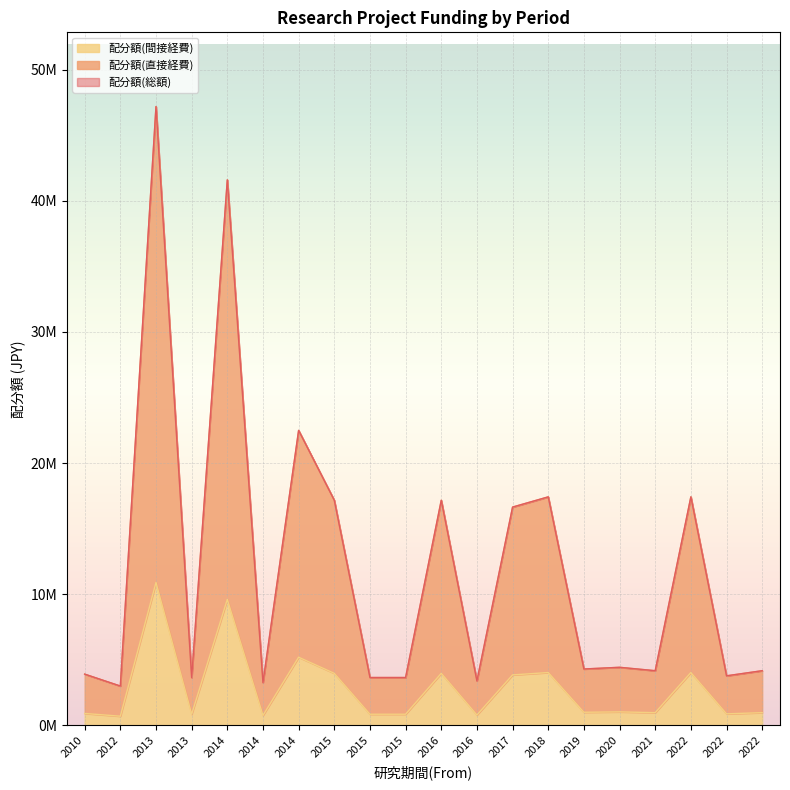

Does the chart display data point markers on the line(s)?

No